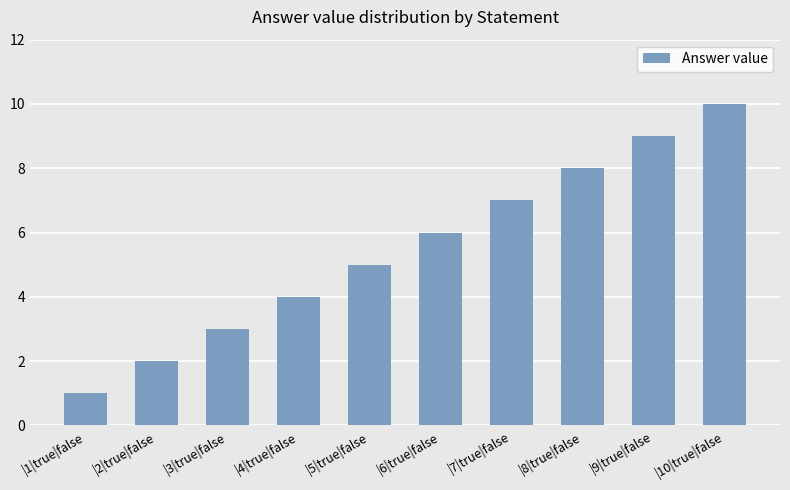

Which has a higher value, |6|true|false or |7|true|false?

|7|true|false